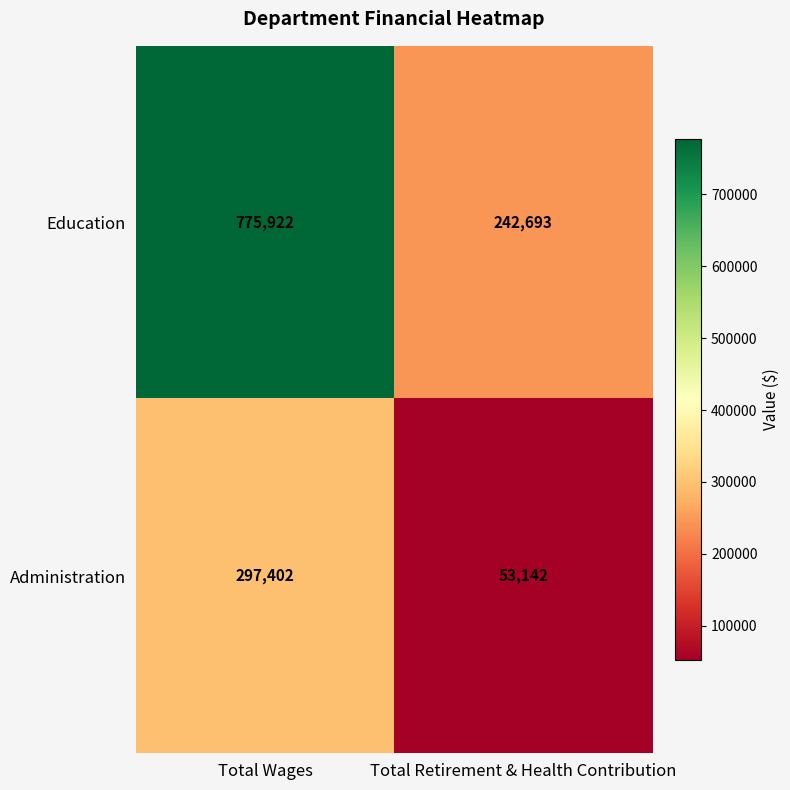

What is the average value of the Administration series?

175272